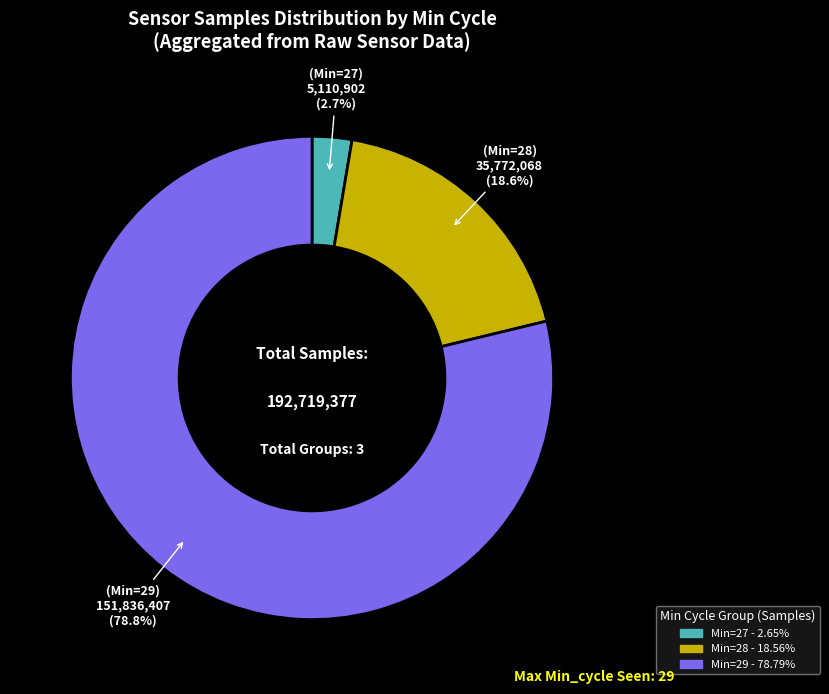

Is there any slice that represents more than half of the pie?

Yes